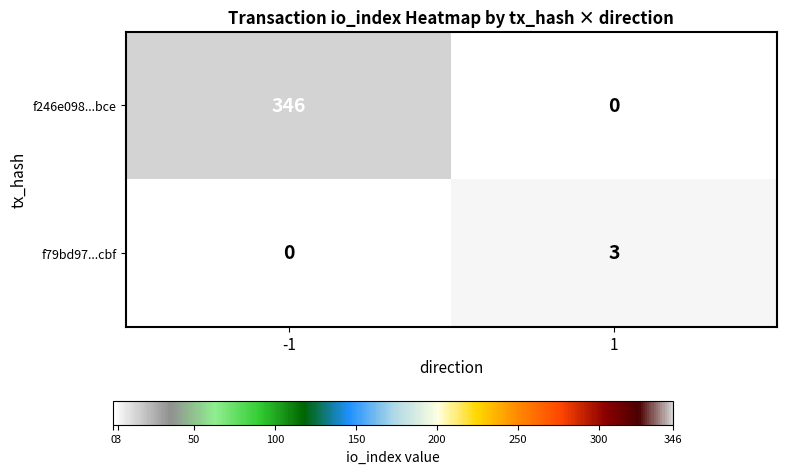

What is the approximate value of f79bd97...cbf at 1?

3